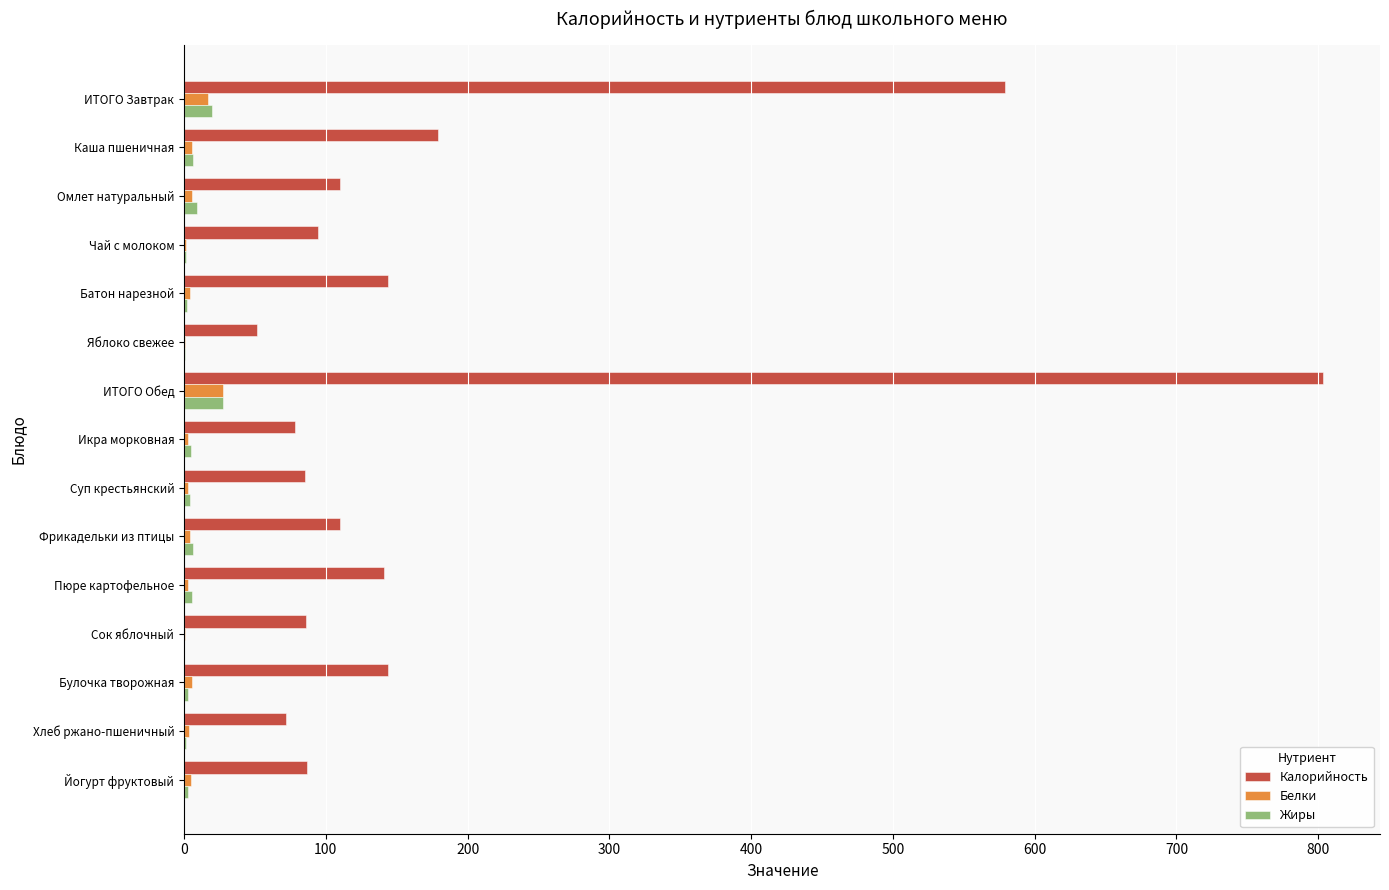

Count the number of categories in the chart.

15